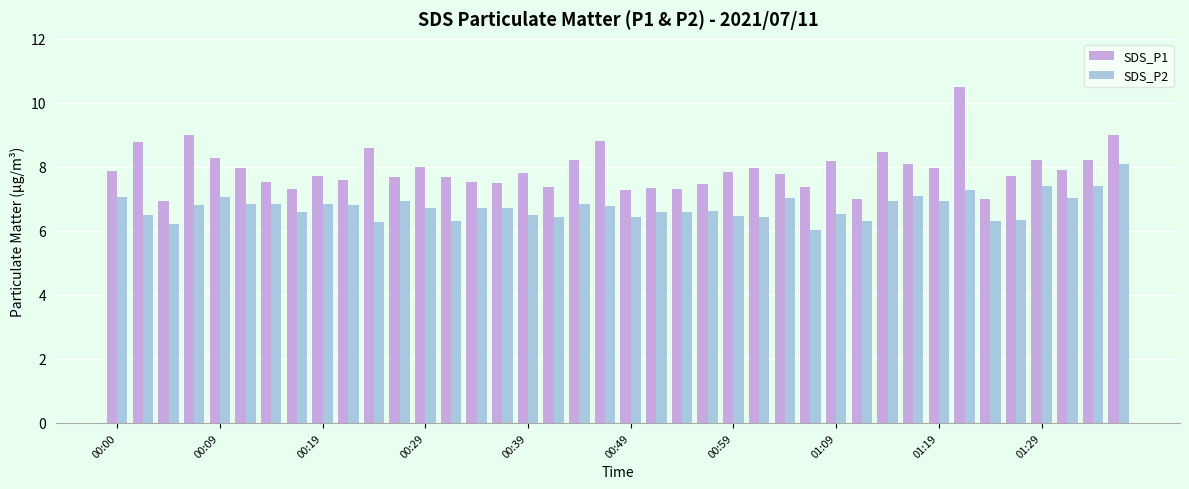

What is the value of the SDS_P1 bar at the 27th from the left?

7.8